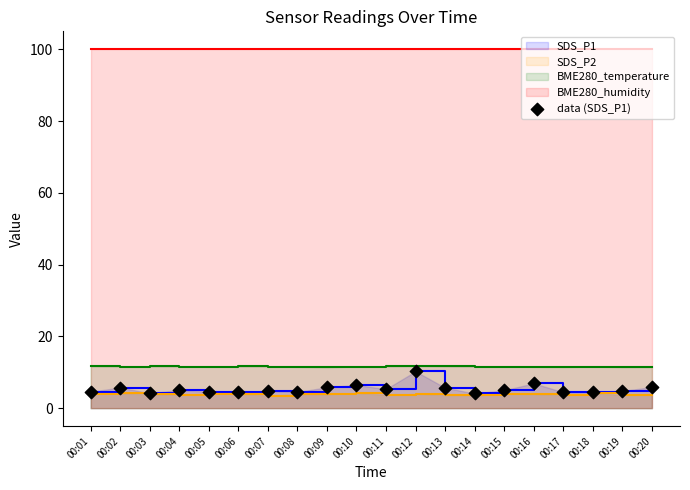

What is the change in value from 00:05 to 00:13?

+1.1